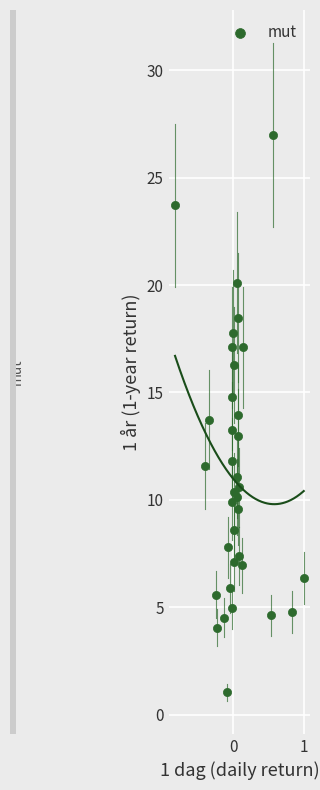

What is the range of Y values (max minus min)?

25.9